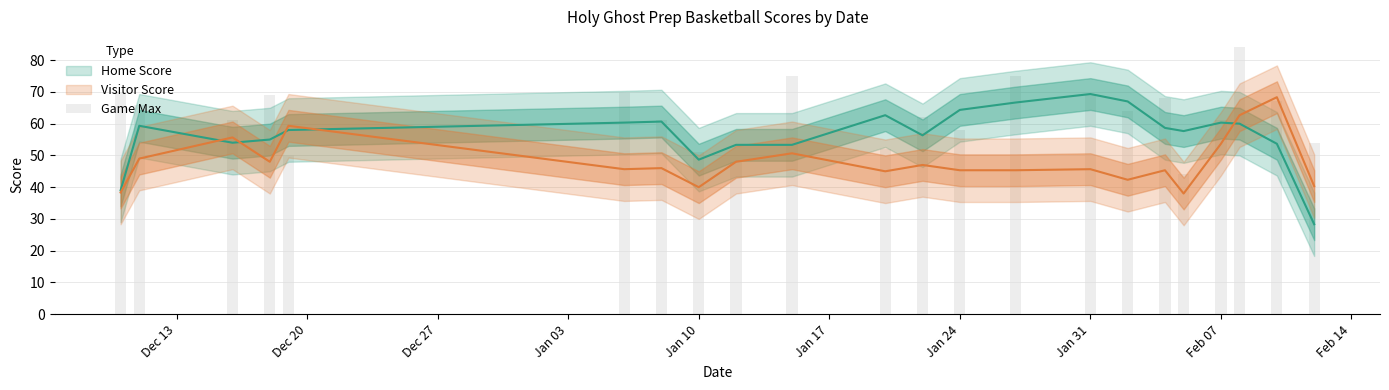

The value of Home Score at 2022-01-08 is 61. True or false?

True